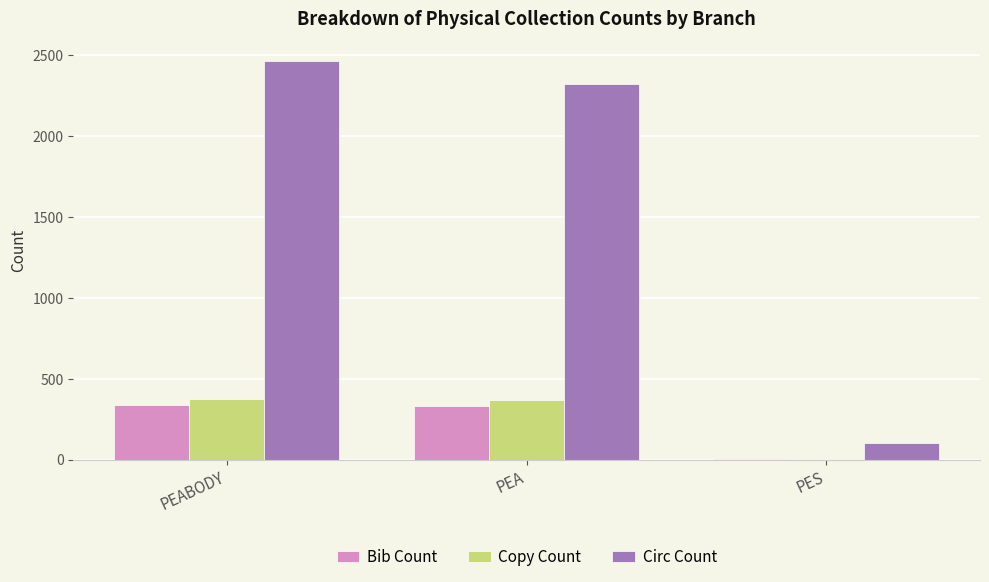

What is the greatest value displayed?

2462